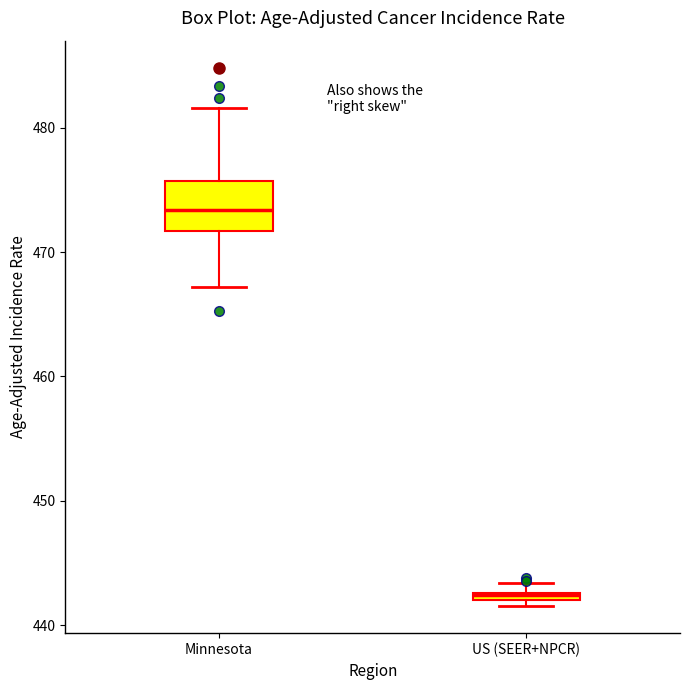

Where does the median line of the box for Minnesota sit on the y-axis? The values are not printed on the chart, so give them approximately, as read against the axis.

473